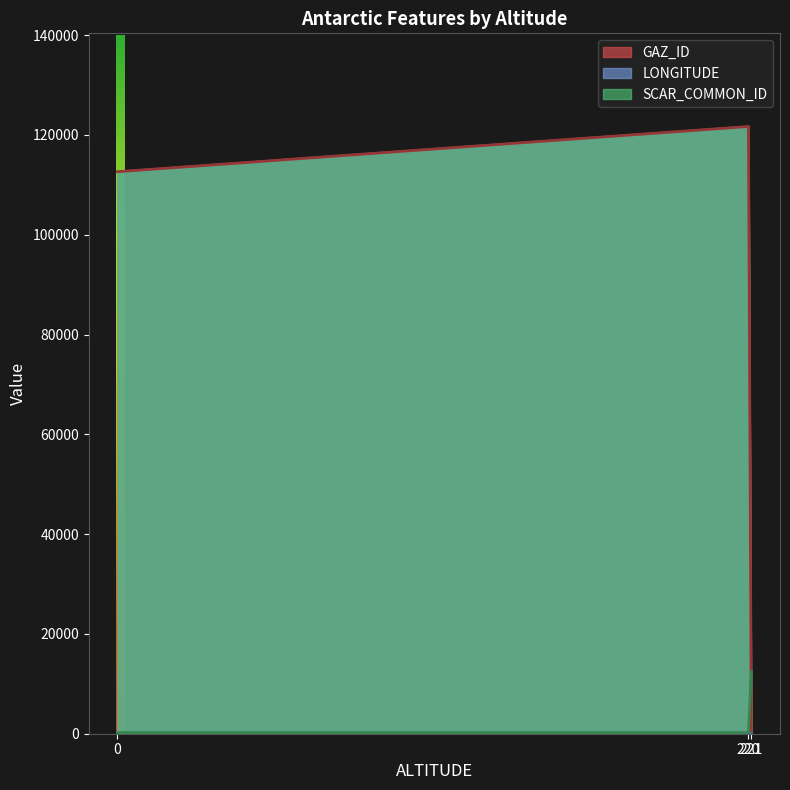

List the series in order of their peak value, lowest first.

LONGITUDE, SCAR_COMMON_ID, GAZ_ID